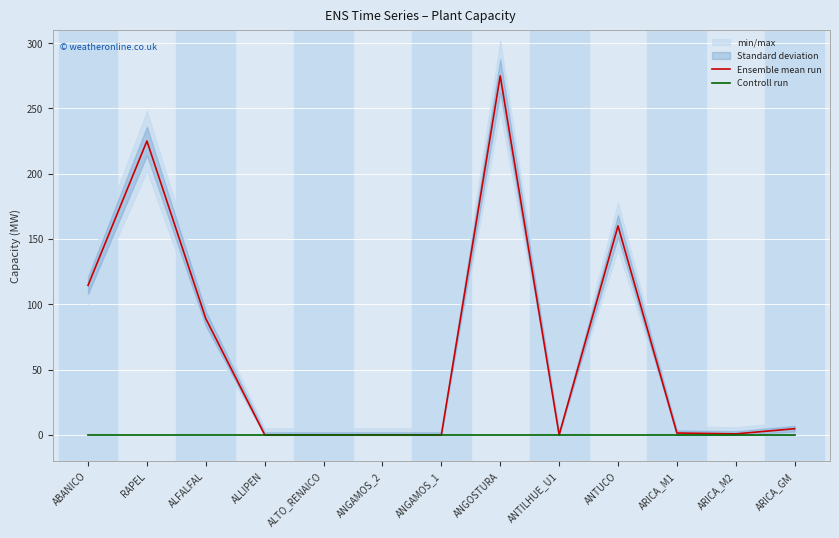

What is the total value across all series at ANGOSTURA?

274.9